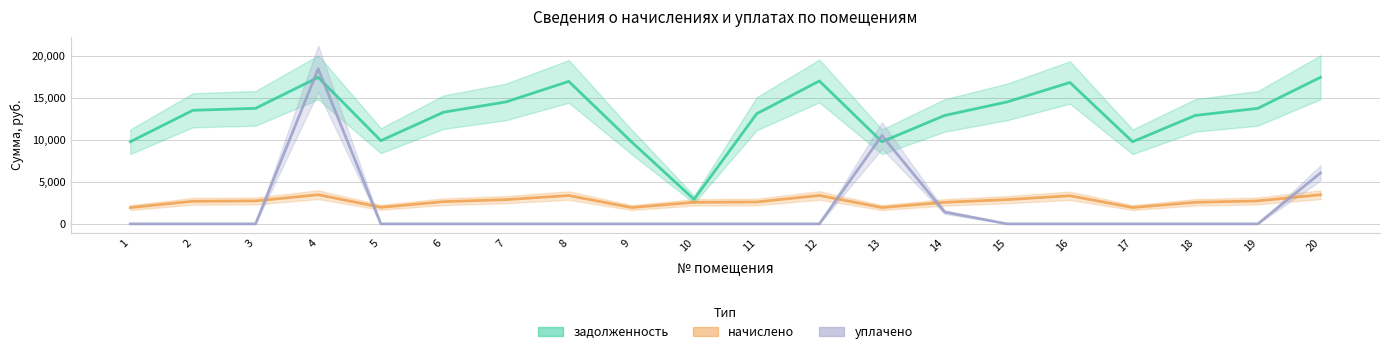

Where is the first local minimum for начислено?

5